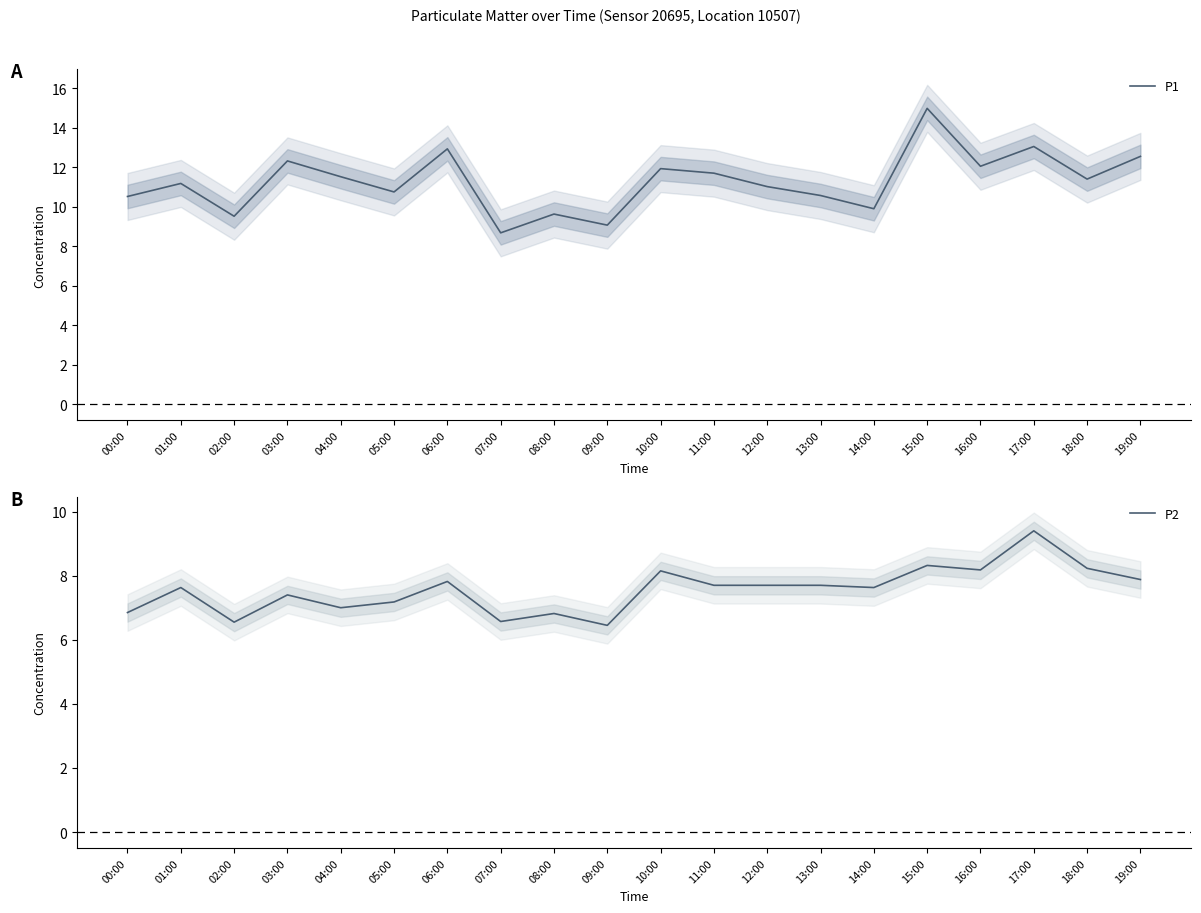

What is the total value across all series at 16:00?

20.2